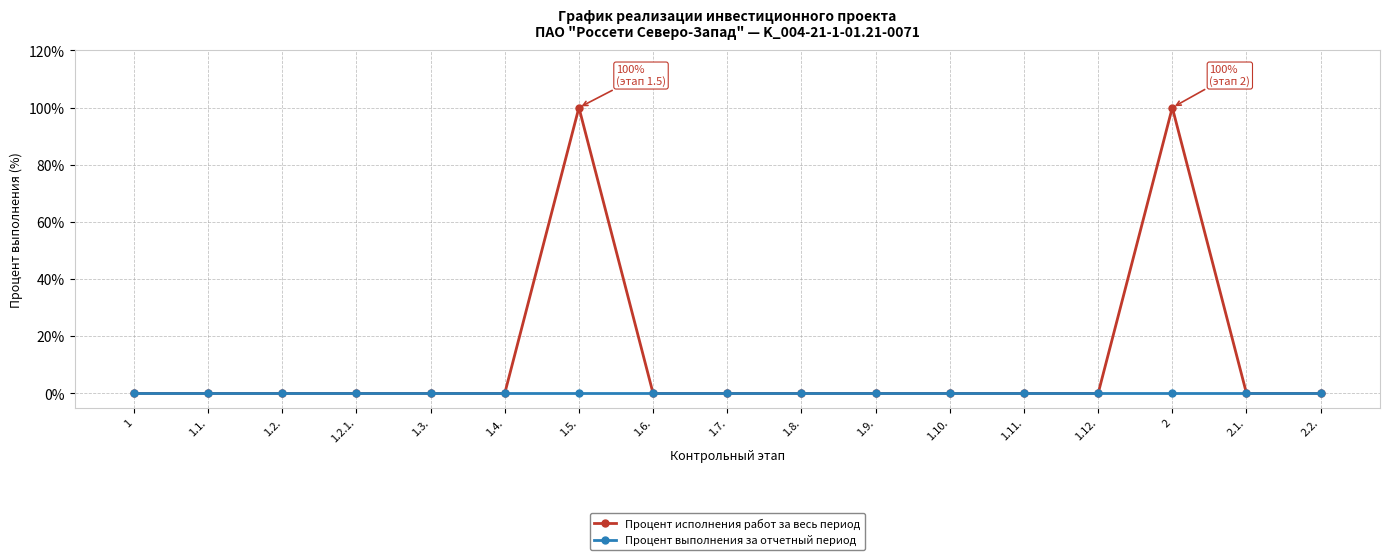

What are all the series names shown in the legend?

Процент исполнения работ за весь период, Процент выполнения за отчетный период